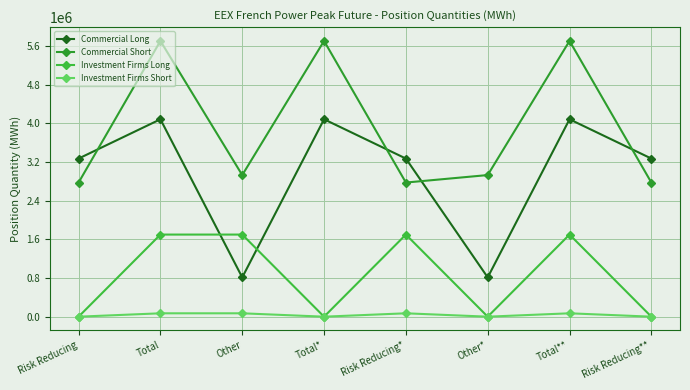

What is the label of the 7th point from the left?

Total**